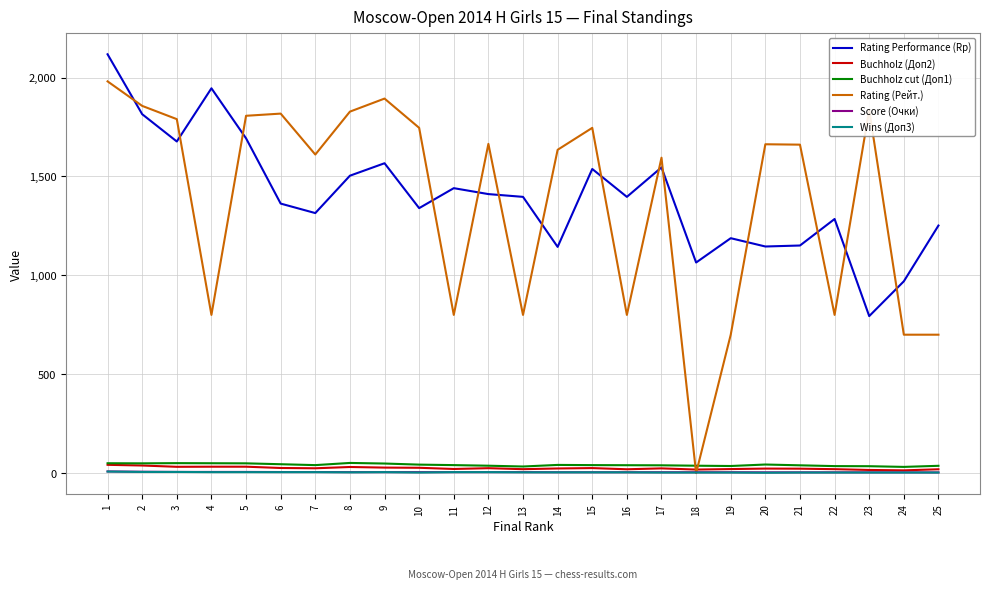

Is this an area chart (filled region under the line)?

No